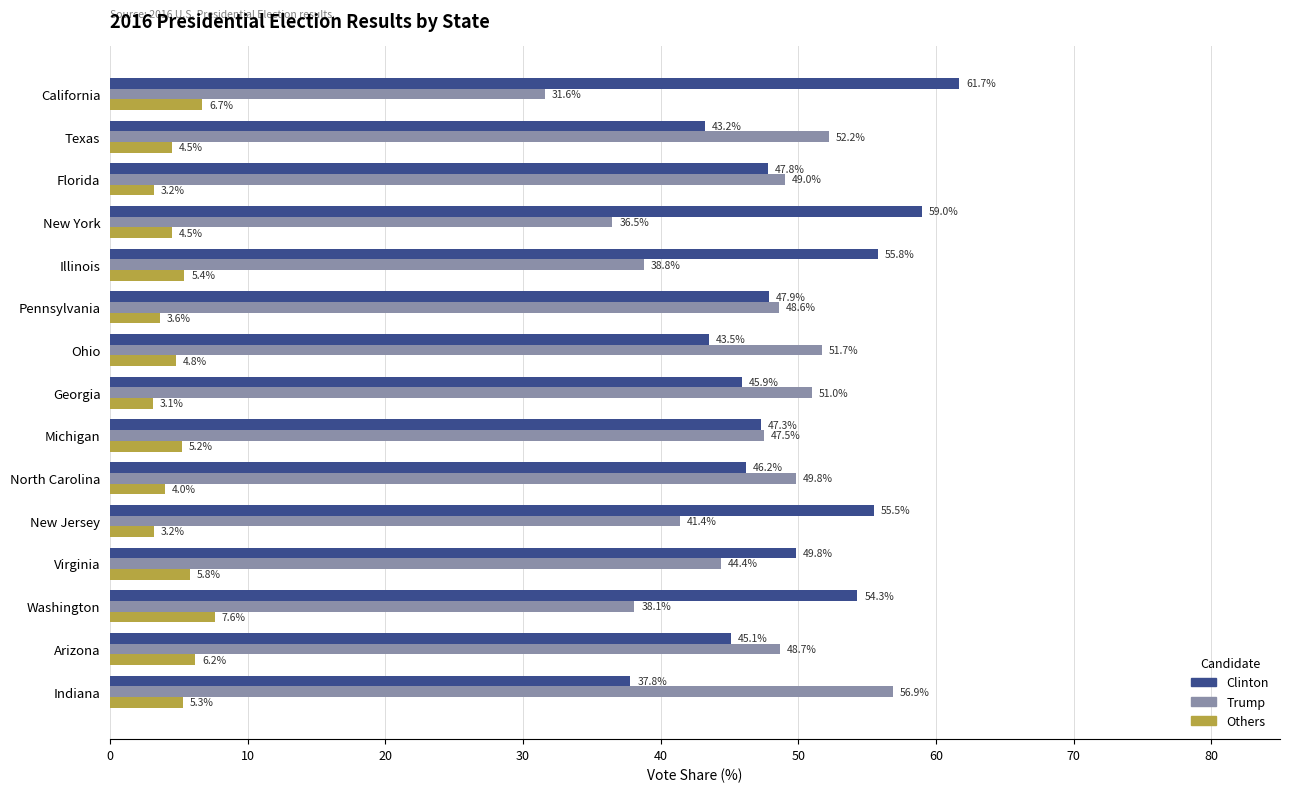

Which series has the largest total across all categories?

Clinton